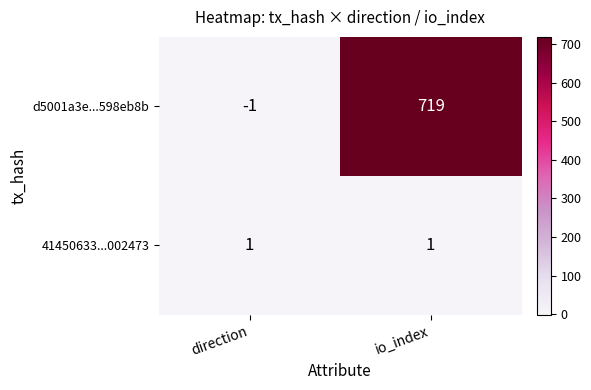

Which series changed the most between direction and io_index?

d5001a3e...598eb8b